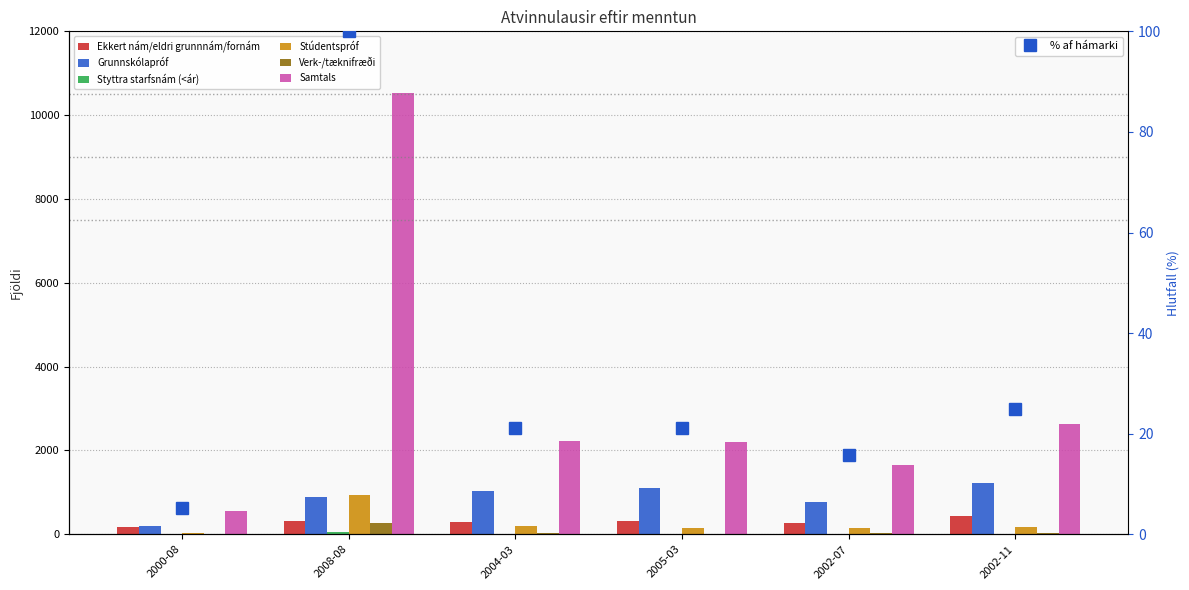

How many values in the Verk-/tæknifræði series are below 28?

3